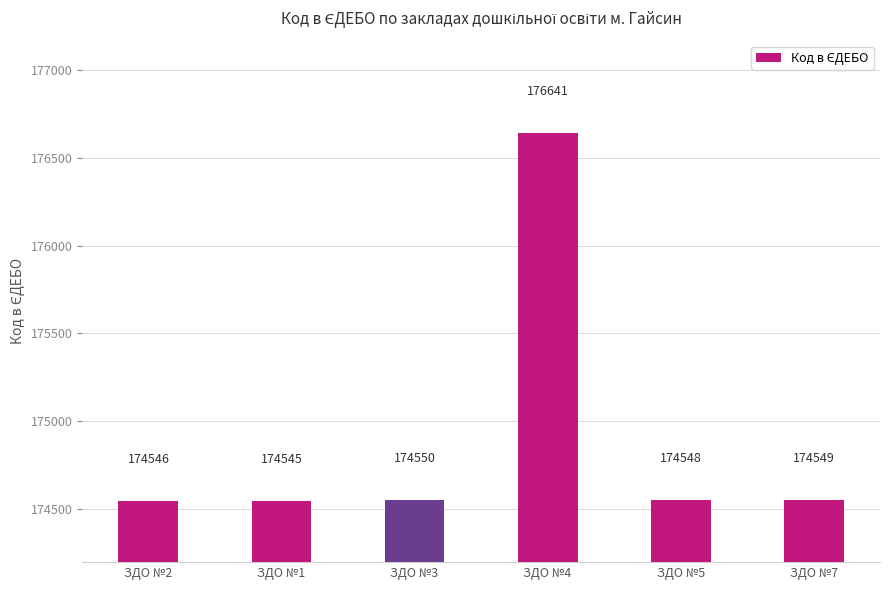

What is the change in value from ЗДО №1 to ЗДО №3?

+5